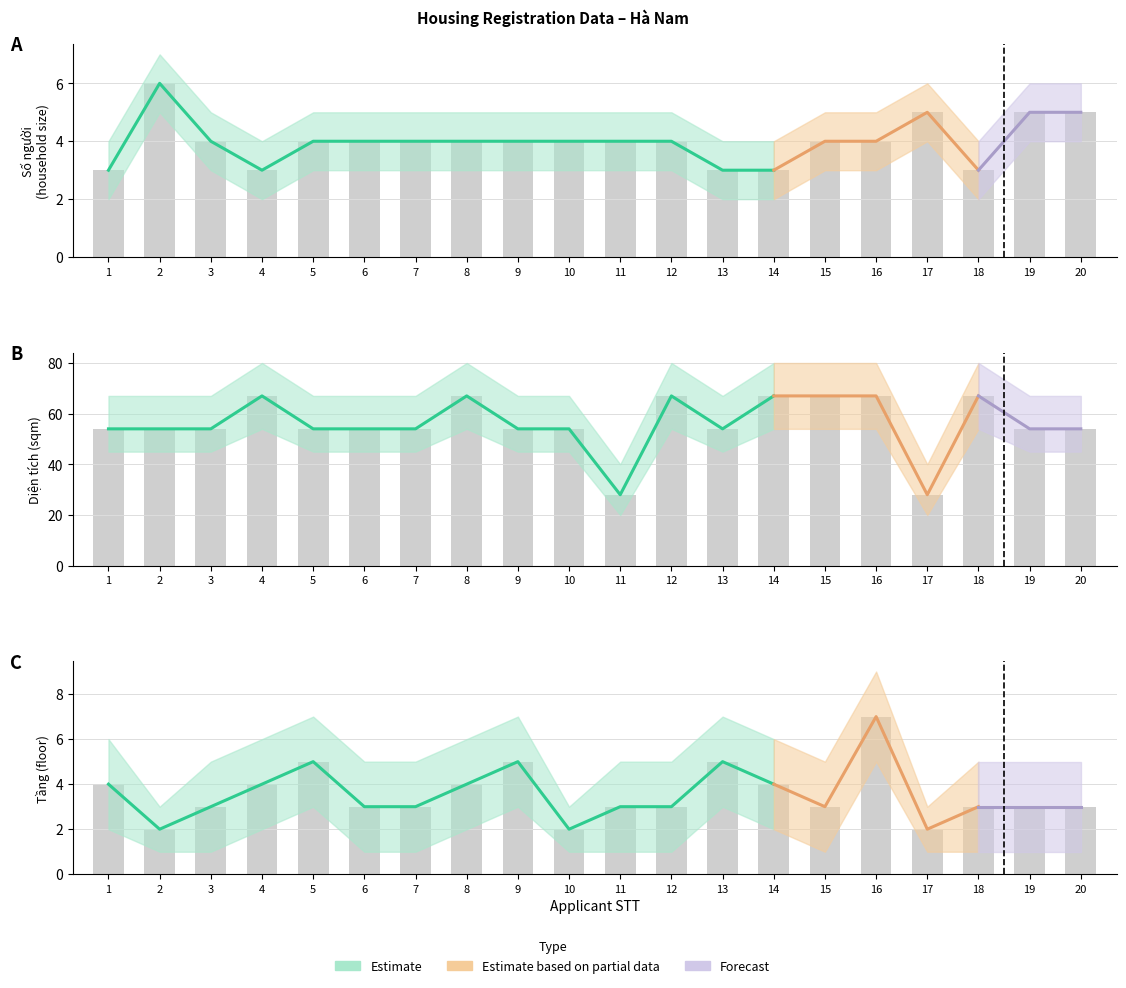

At 7, list the series in order from smallest to largest.

Tầng (floor), Số người (household size), Diện tích (sqm)